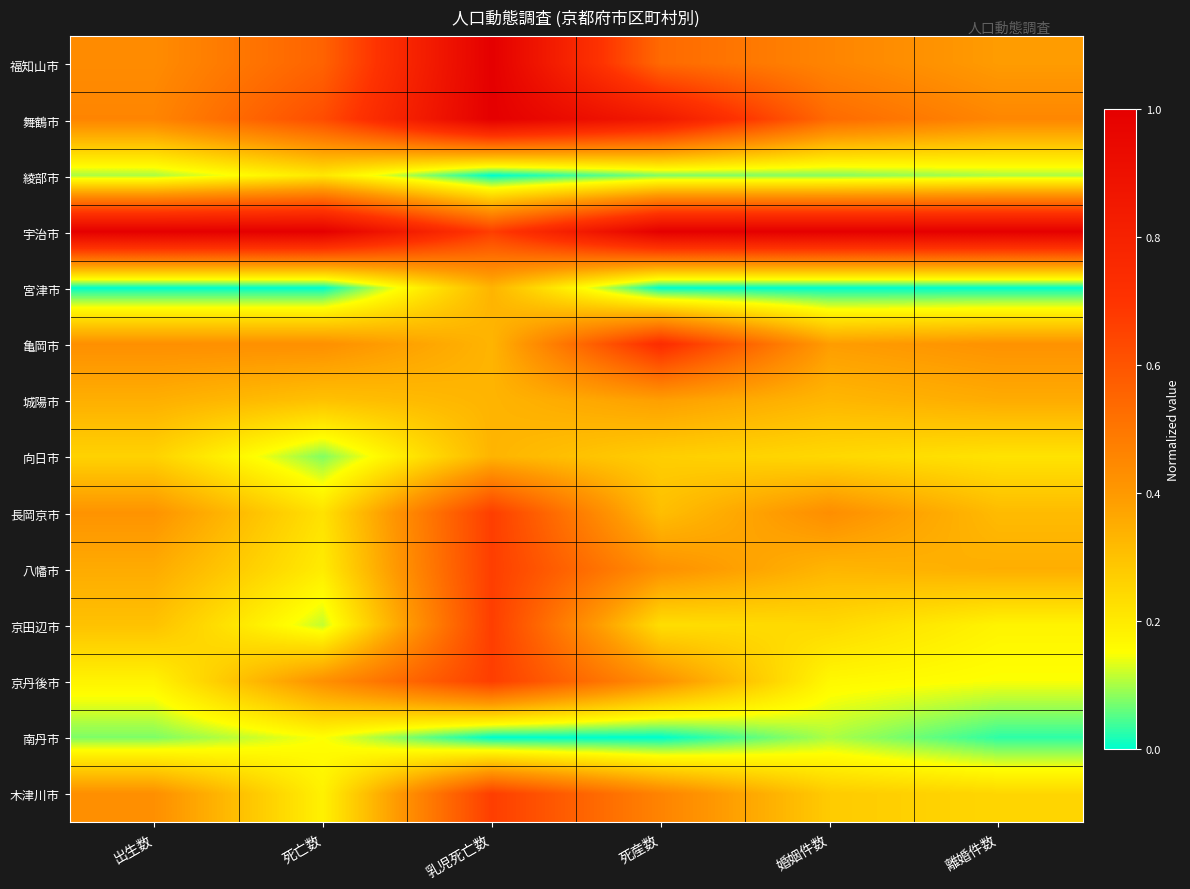

At 離婚件数, list the series in order from smallest to largest.

宮津市, 南丹市, 綾部市, 京丹後市, 京田辺市, 向日市, 木津川市, 長岡京市, 八幡市, 城陽市, 福知山市, 亀岡市, 舞鶴市, 宇治市